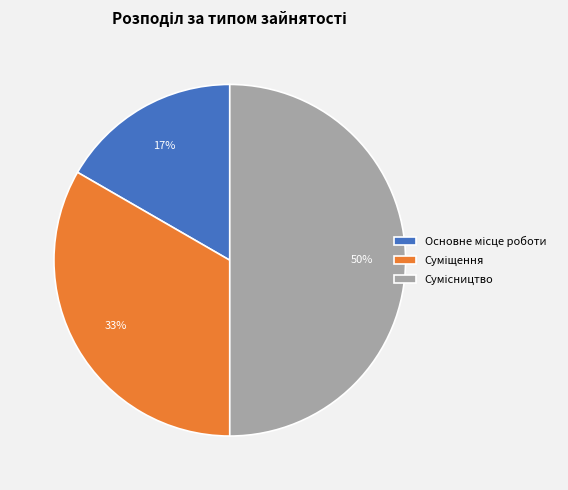

How many segments does this pie chart have?

3